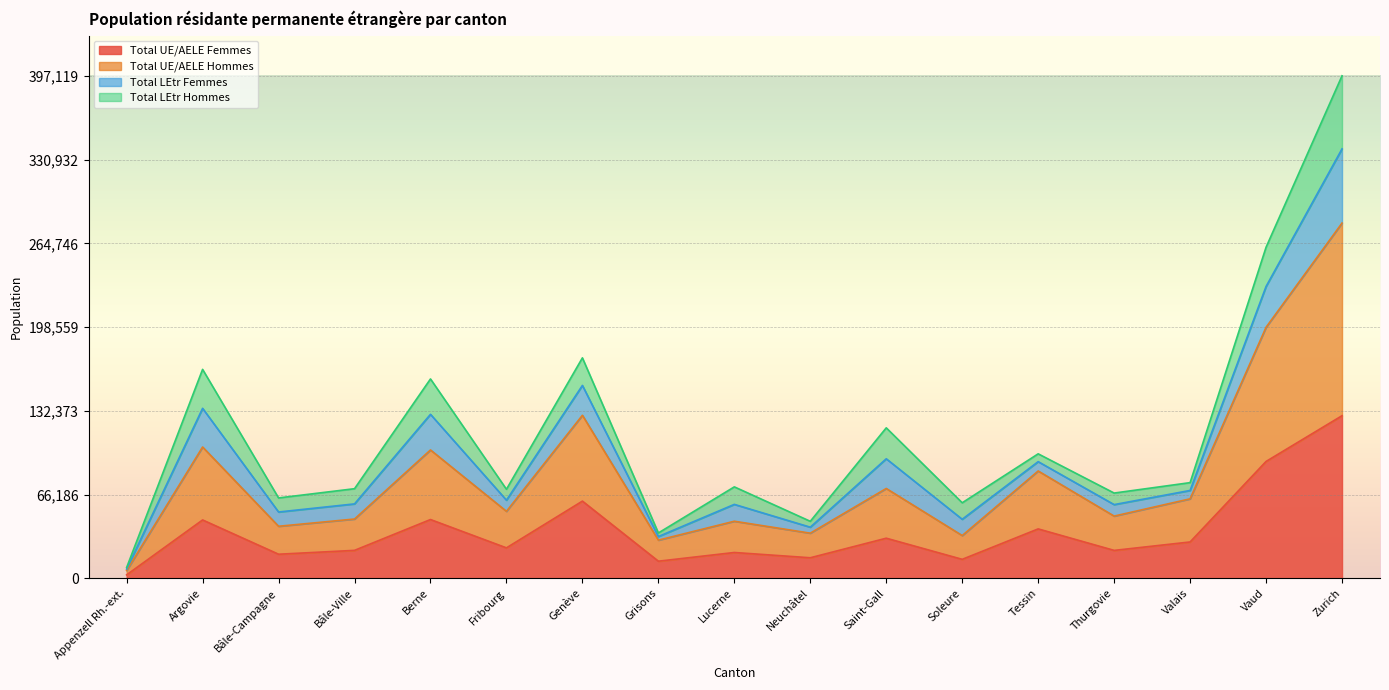

Rank the categories by Total UE/AELE Hommes value from lowest to highest.

Appenzell Rh.-ext., Grisons, Soleure, Neuchâtel, Bâle-Campagne, Lucerne, Bâle-Ville, Thurgovie, Fribourg, Valais, Saint-Gall, Tessin, Berne, Argovie, Genève, Vaud, Zurich